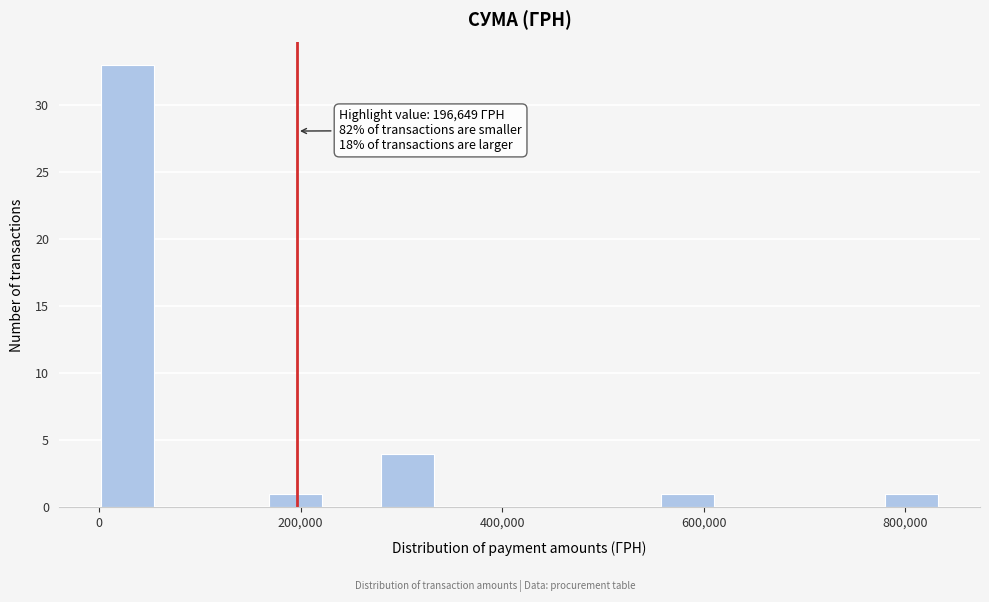

Around what value on the x-axis is the tallest bar? Give the approximate position of its centre, as read against the axis.

20000